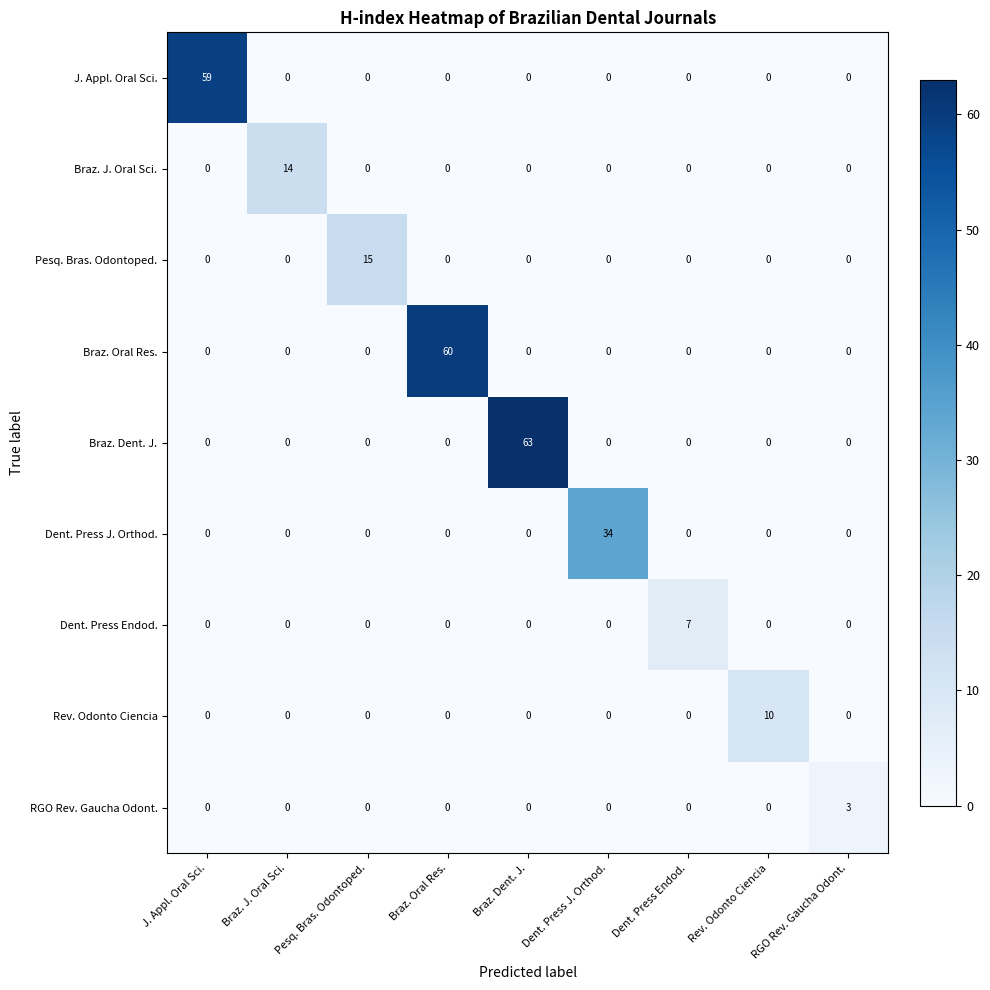

What is the difference between the highest and lowest values at Braz. Oral Res.?

60